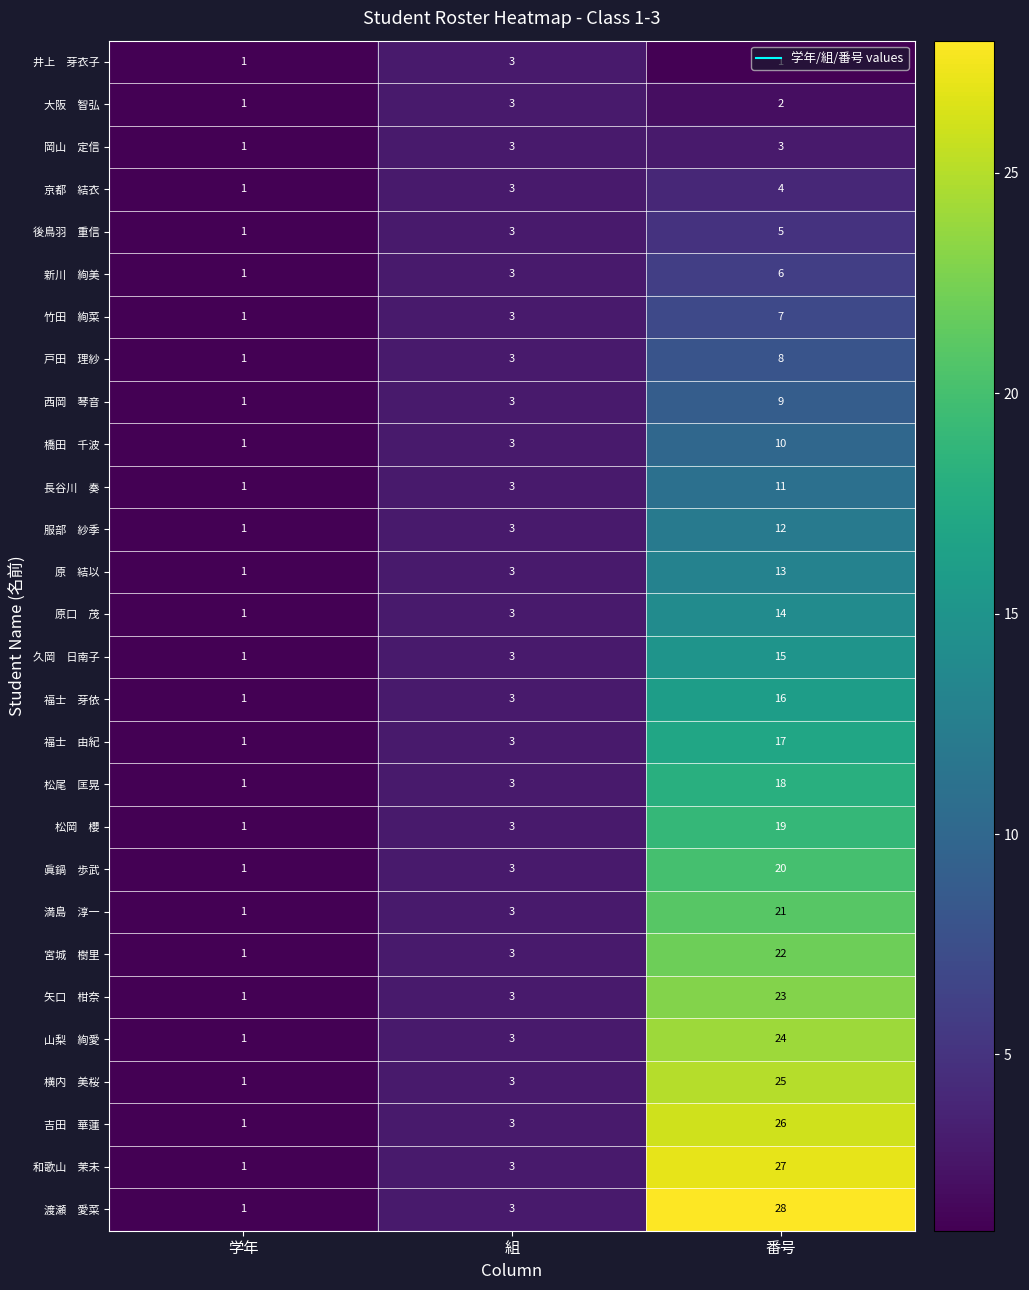

What is the total value across all series at 組?

84